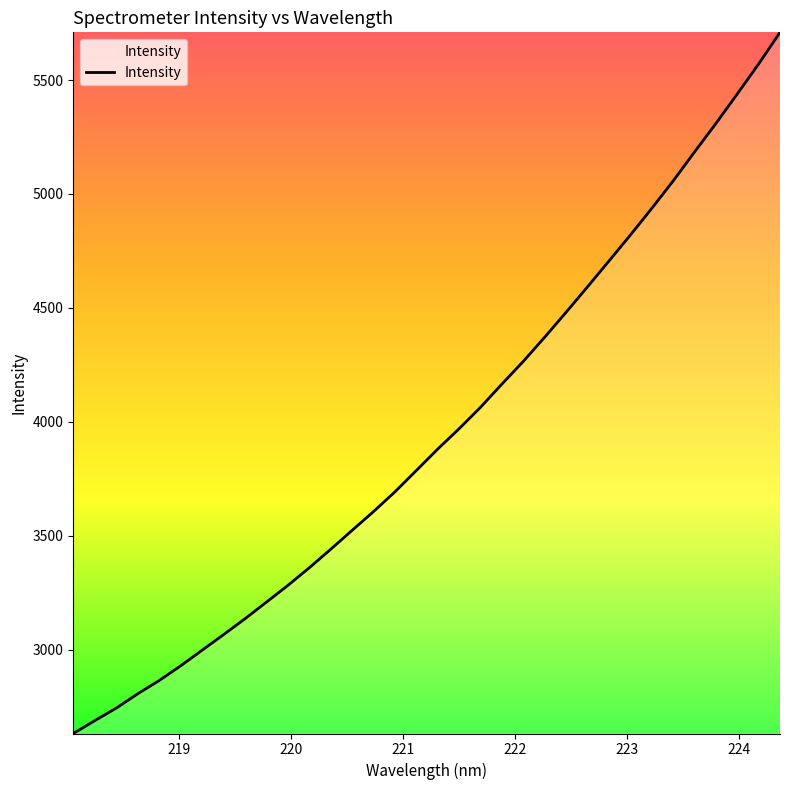

What is the smallest value displayed?

2631.2